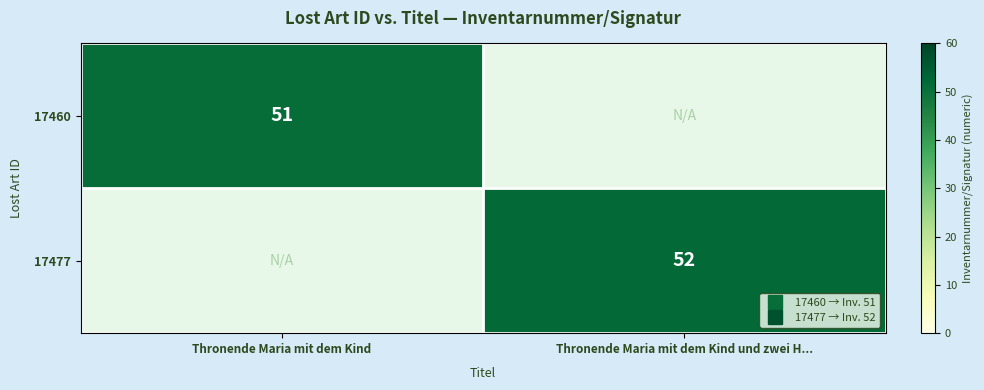

Is it true that 17460 equals 51.0 at Thronende Maria mit dem Kind?

True